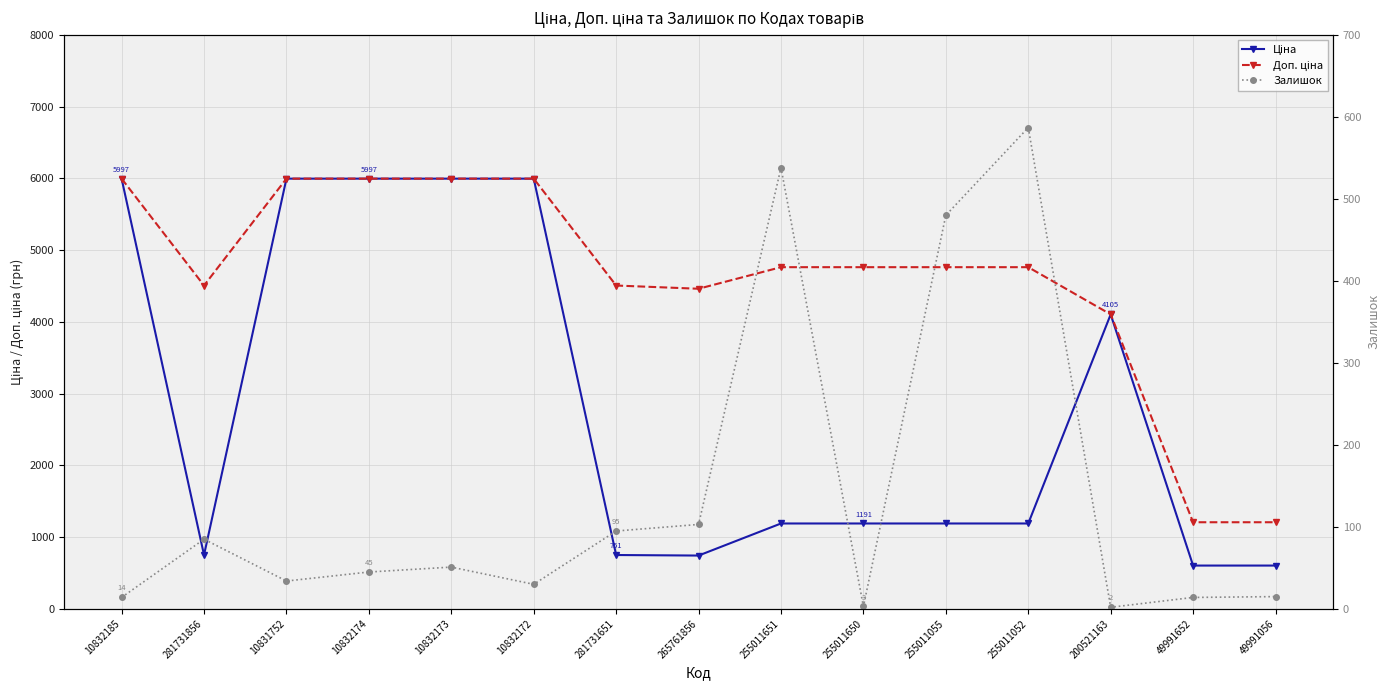

Which series has the largest total across all categories?

Доп. ціна